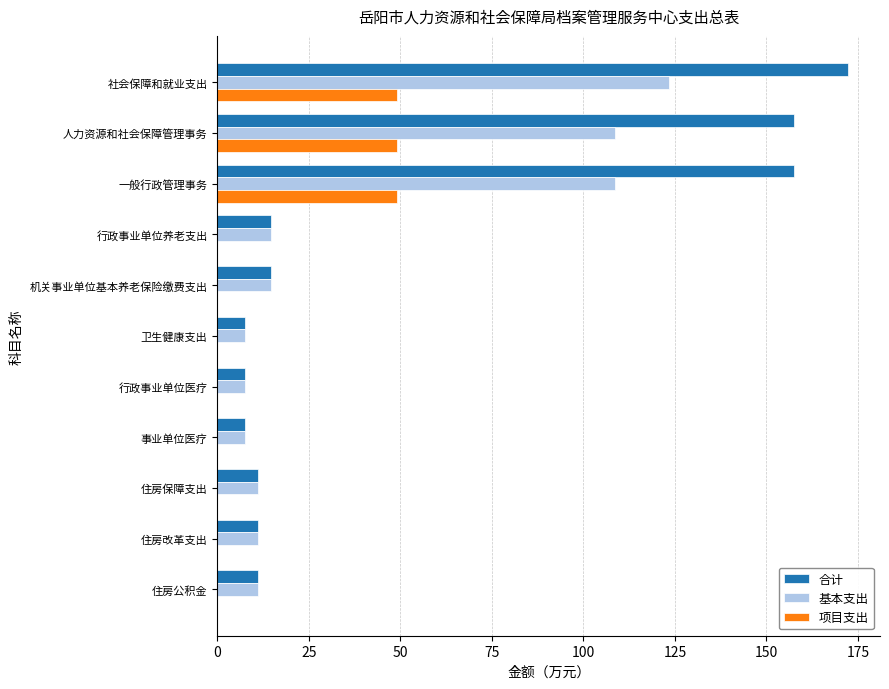

The value of 项目支出 at 一般行政管理事务 is 63.9. True or false?

False